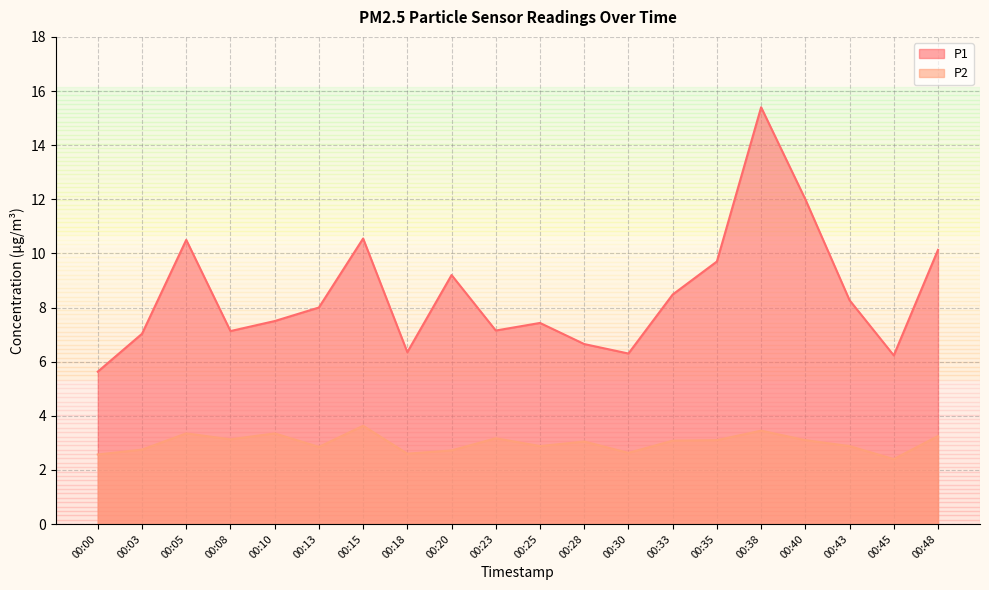

Where does the P2 series first go above 3?

00:05